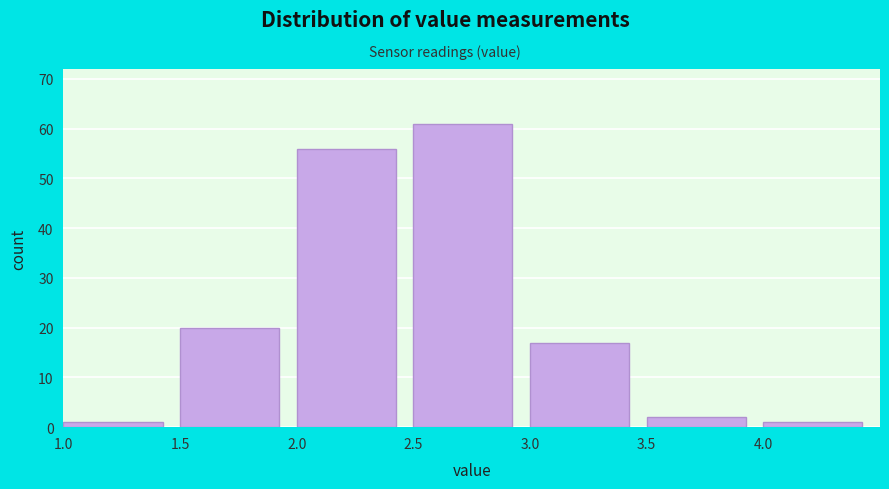

Reading left to right, list every bar in this chart as the range it spans on the x-axis followed by its height. The values are not printed on the chart, so give them approximately, as read against the axis.

1.0 to 1.5: 1
1.5 to 2.0: 20
2.0 to 2.5: 56
2.5 to 3.0: 61
3.0 to 3.5: 17
3.5 to 4.0: 2
4.0 to 4.5: 1